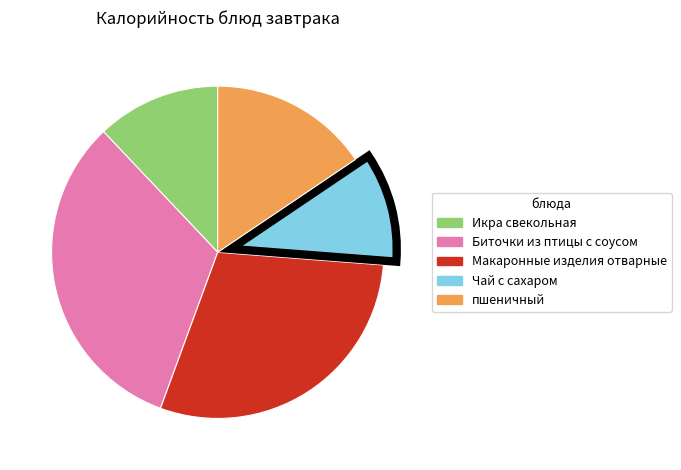

Rank the categories by value from lowest to highest.

Чай с сахаром, Икра свекольная, пшеничный, Макаронные изделия отварные, Биточки из птицы с соусом